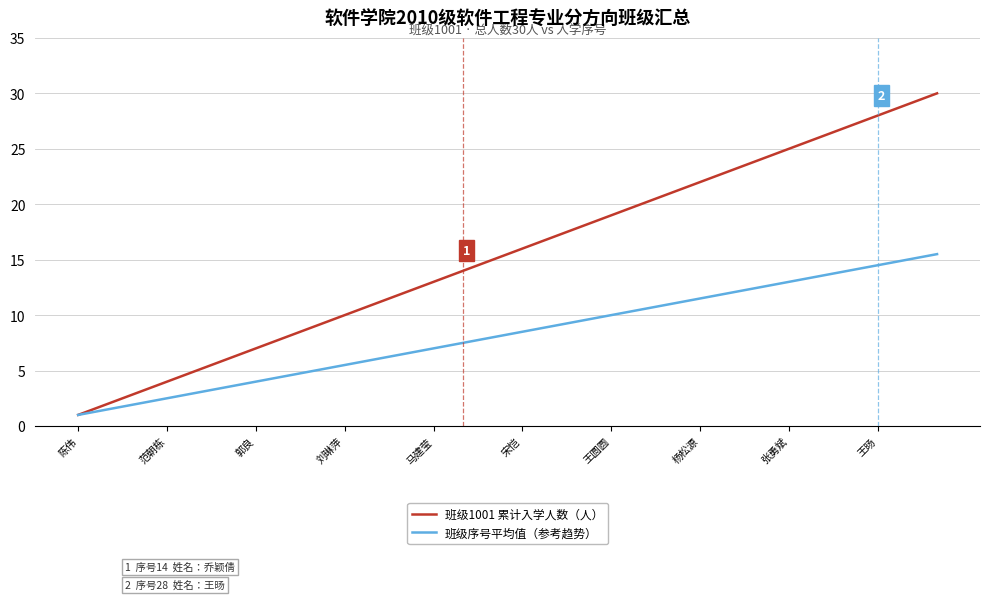

Does the chart display data point markers on the line(s)?

No